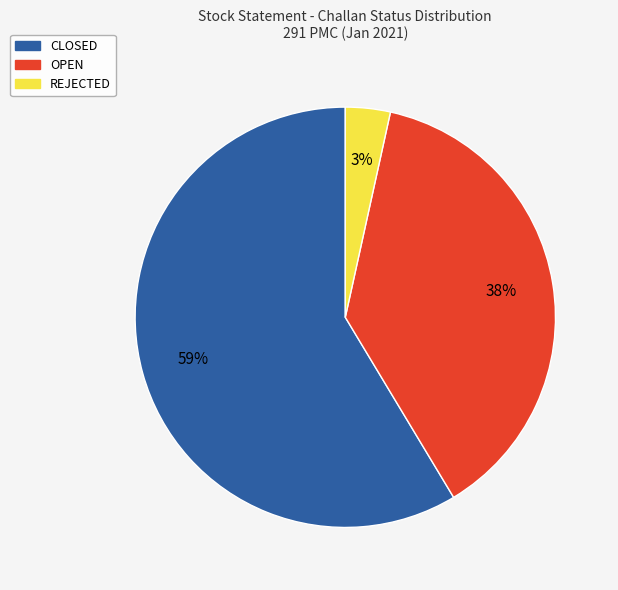

How many slices are in this pie chart?

3